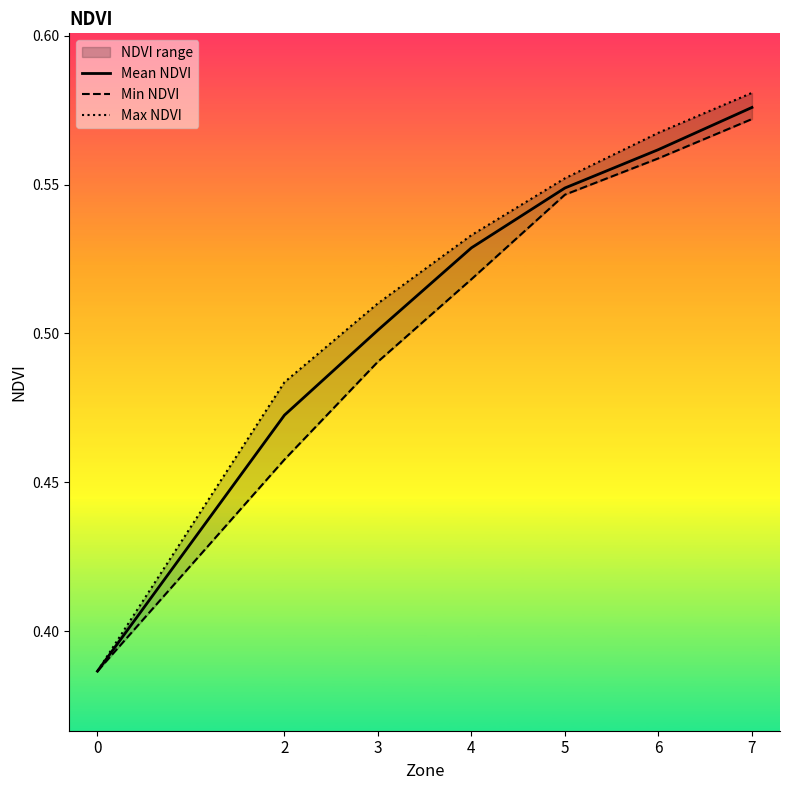

Which series has the largest total across all categories?

Max NDVI